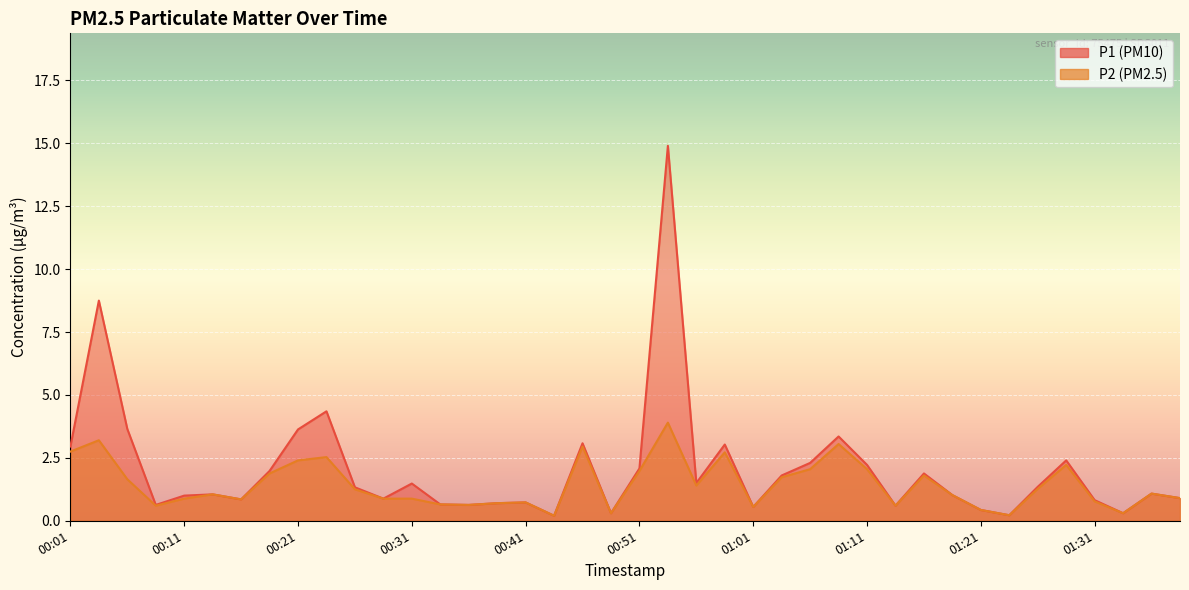

Is it true that P2 equals 1.3 at 01:26?

True